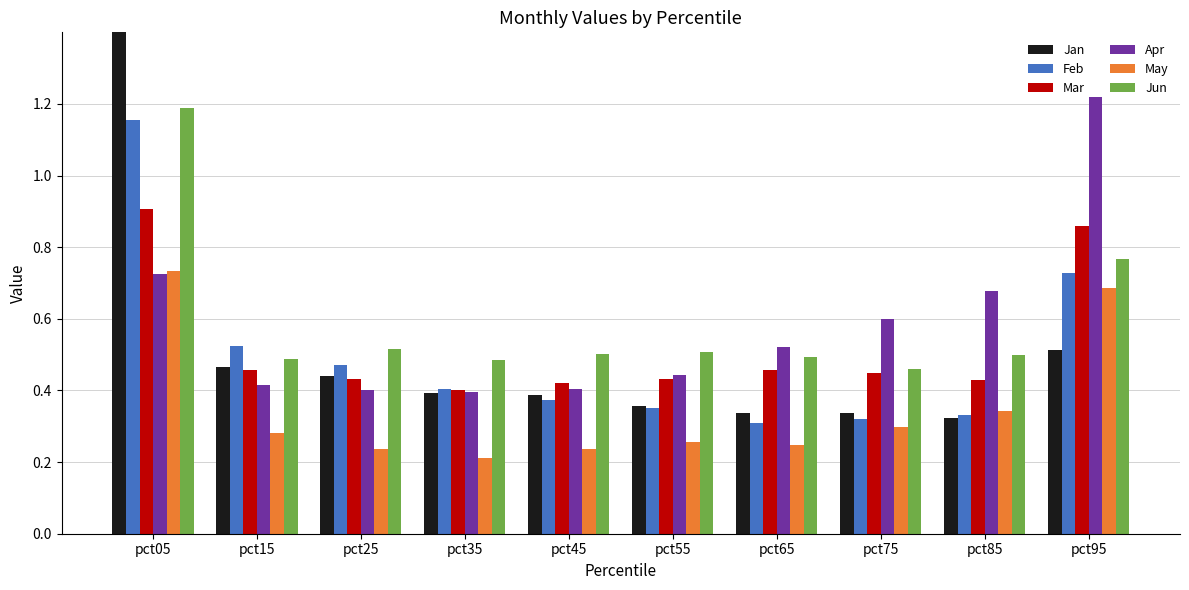

What is the total value across all series at pct55?

2.3